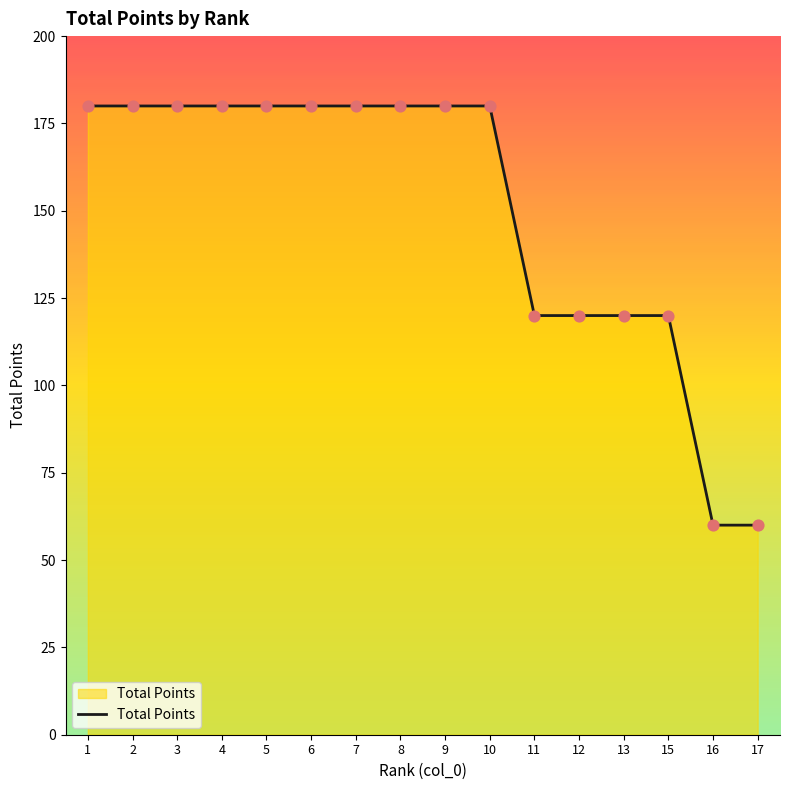

What is the change in value from 10 to 17?

-120